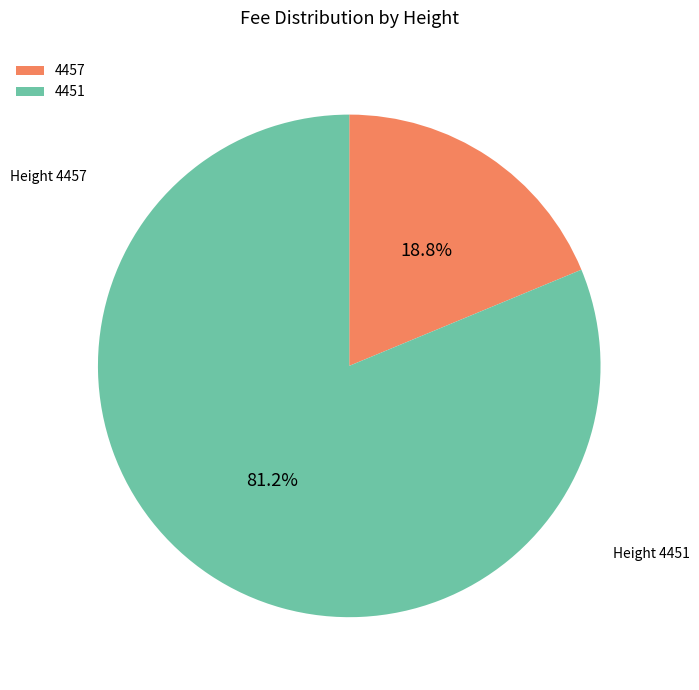

Is there a majority slice in this chart?

Yes